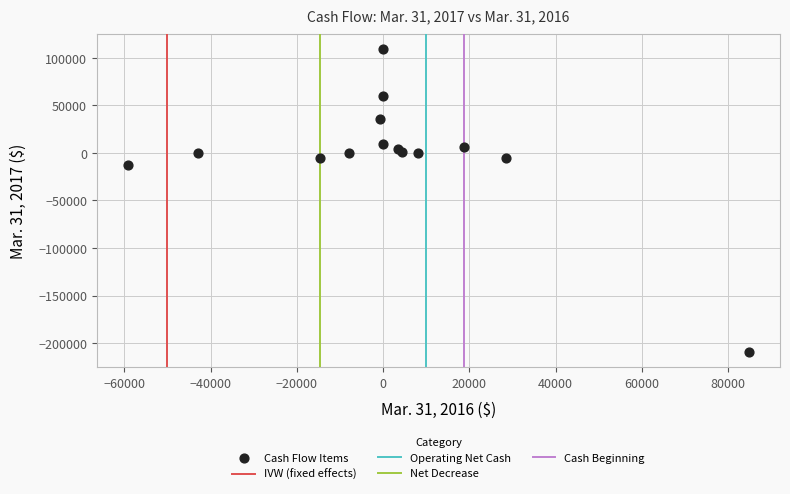

What Y value in the scatter plot is closest to -50295?

-12865